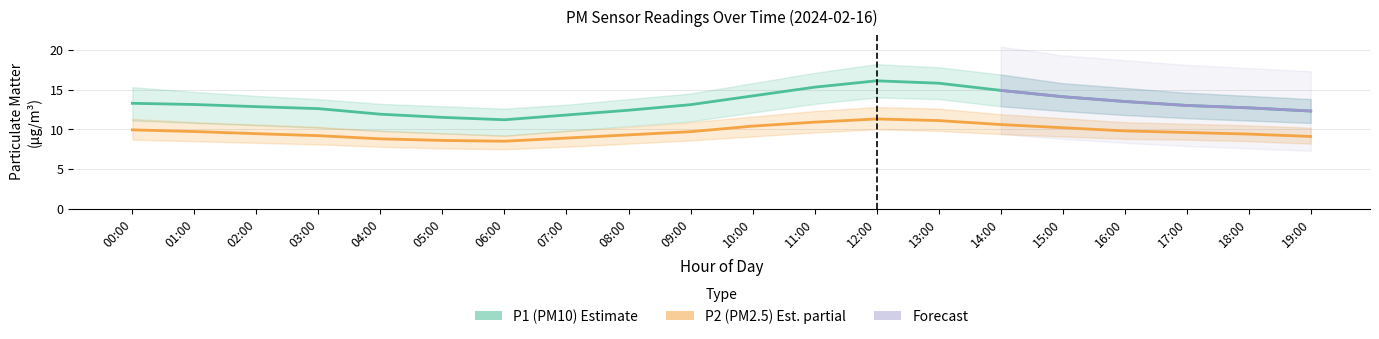

Does the chart display data point markers on the line(s)?

No